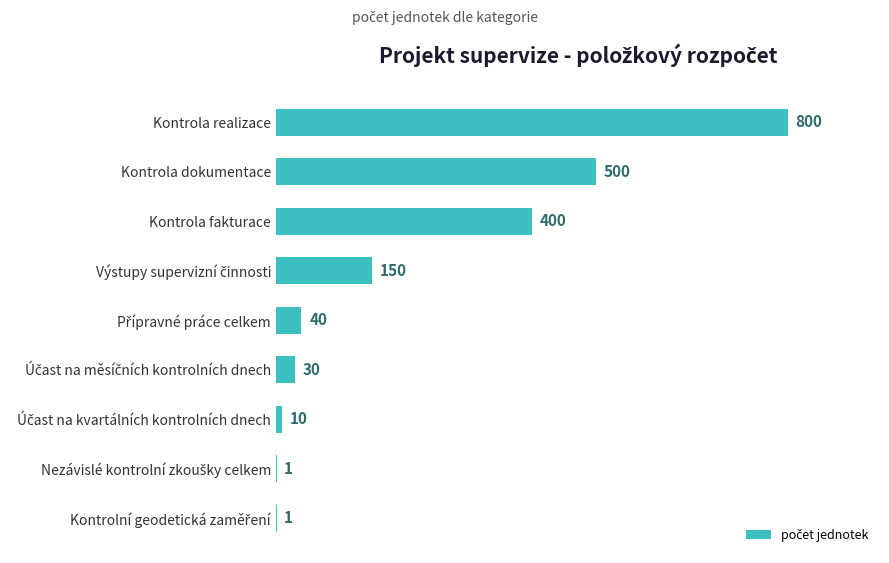

At which label is the value closest to 400?

Kontrola fakturace